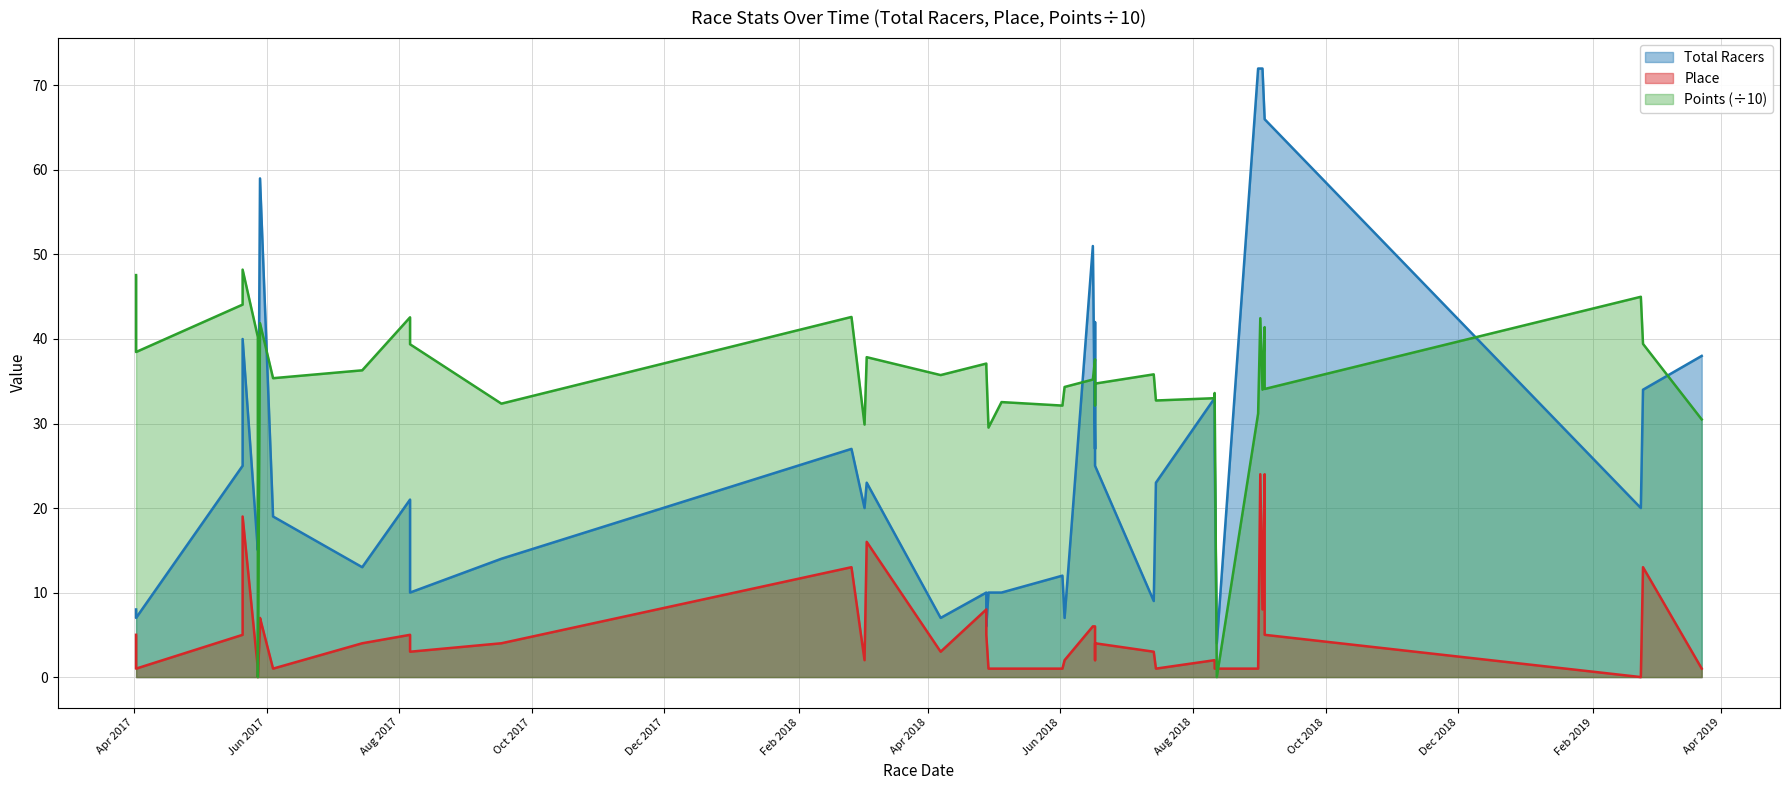

Which series has the largest range (max minus min)?

Total Racers